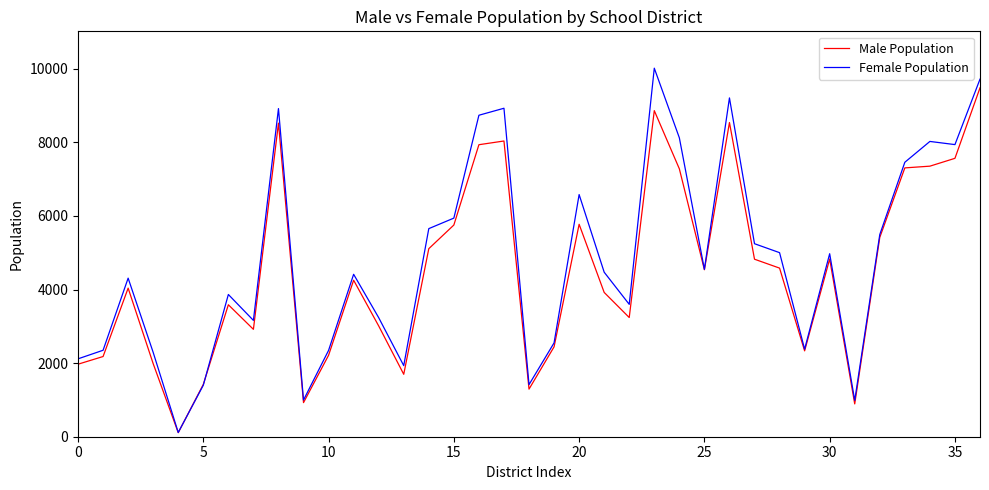

Which series has the widest spread of values?

Female Population